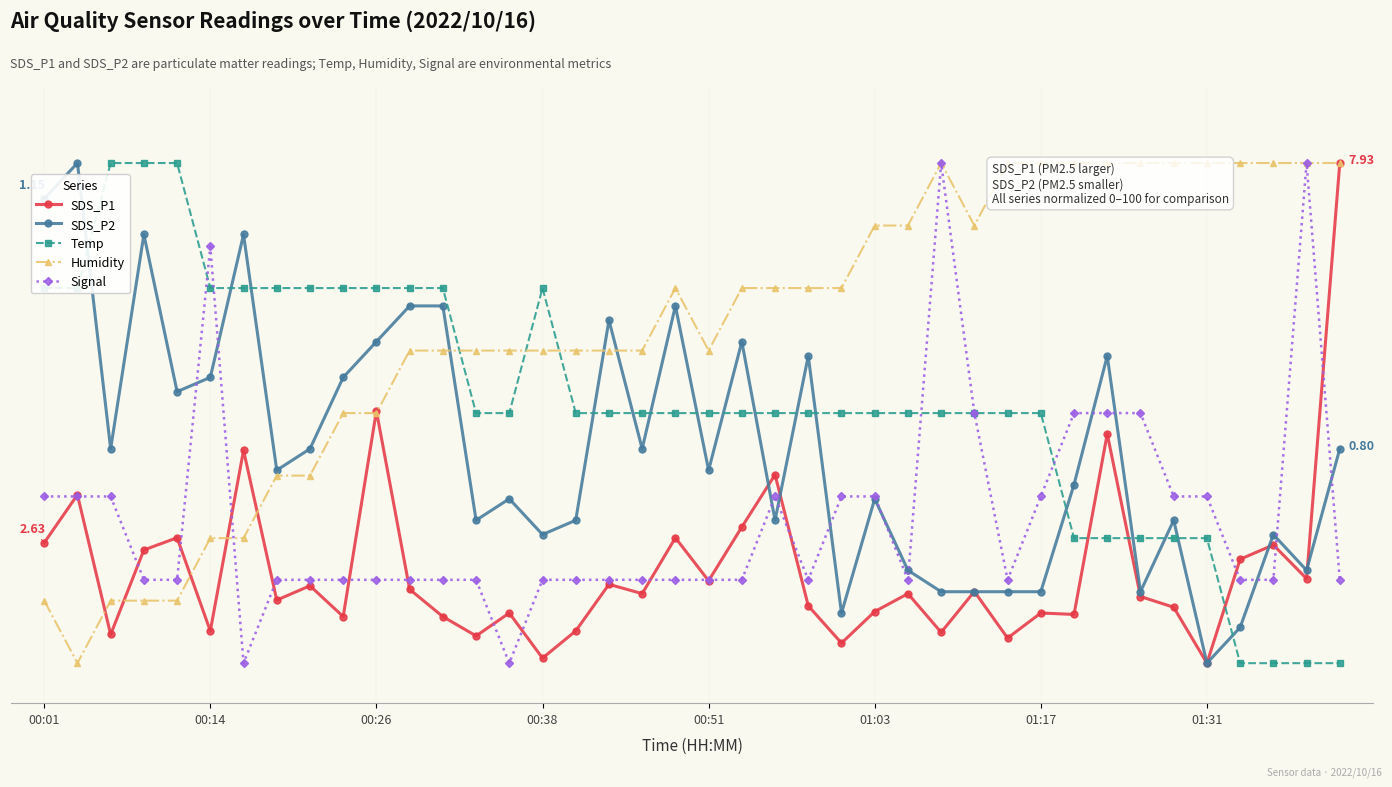

Which category has the lowest value in the Temp series?

36